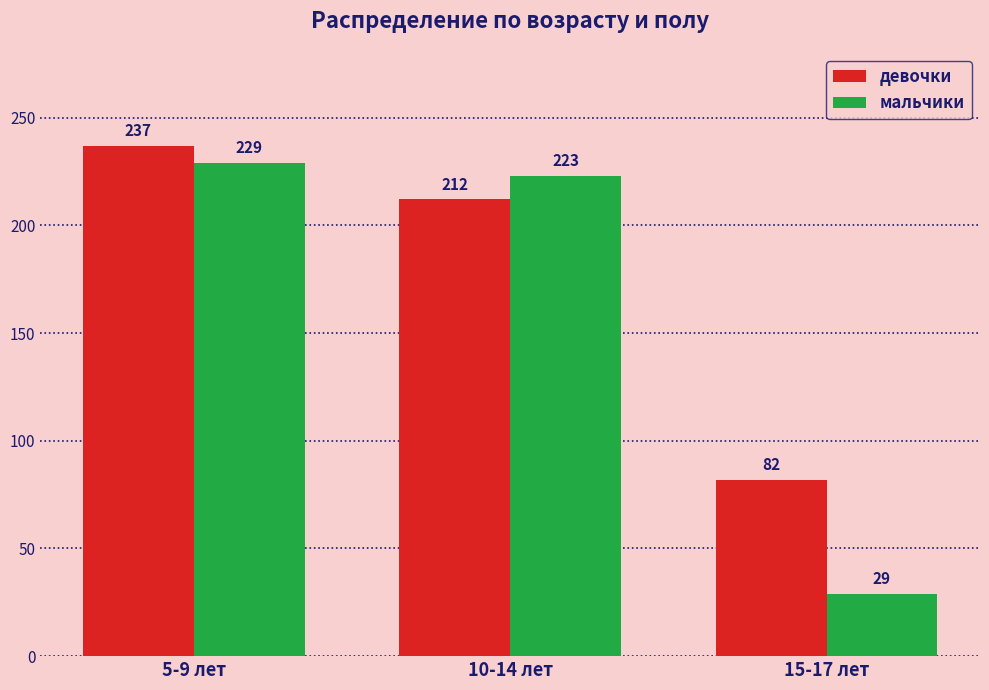

Which category has the highest value across all series?

5-9 лет